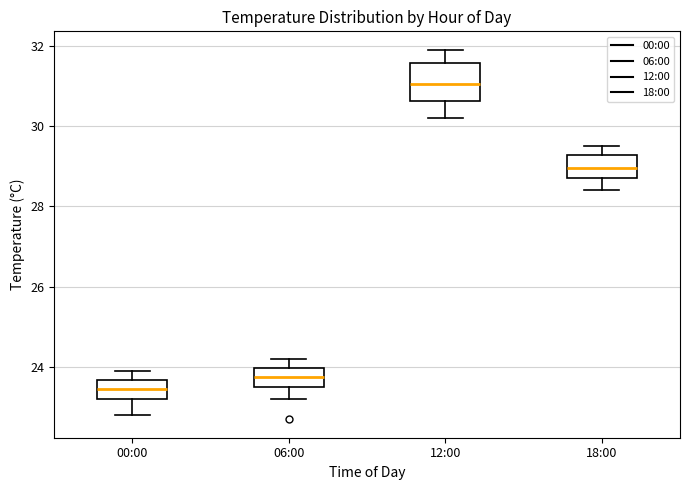

Reading left to right, transcribe this box plot: for each box, give where its median line is, the range the box spans, and where its two whiskers end, as read against the y-axis. The values are not printed on the chart, so give them approximately, as read against the axis.

00:00: median 23.4, box 23.2 to 23.6, whiskers 22.8 to 24.0
06:00: median 23.8, box 23.6 to 24.0, whiskers 23.2 to 24.2
12:00: median 31.0, box 30.6 to 31.6, whiskers 30.2 to 32.0
18:00: median 29.0, box 28.8 to 29.2, whiskers 28.4 to 29.6